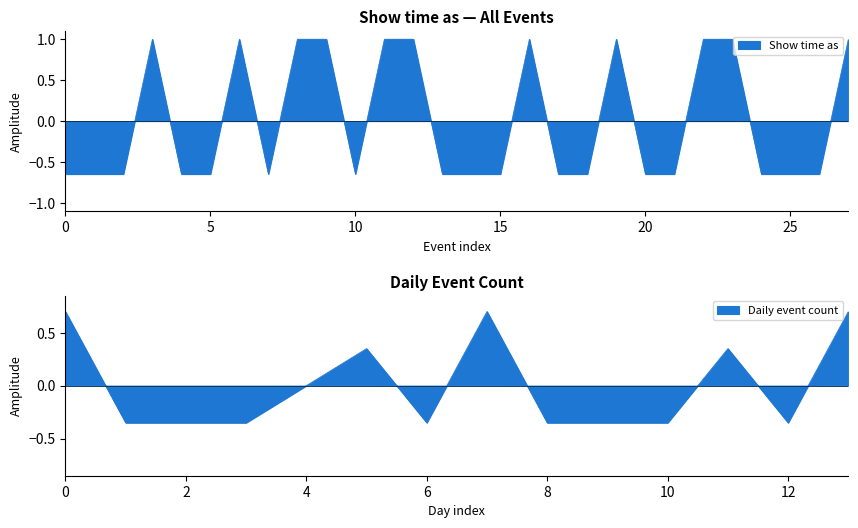

Is it true that the value at 22/3/2014 is -1.0?

False